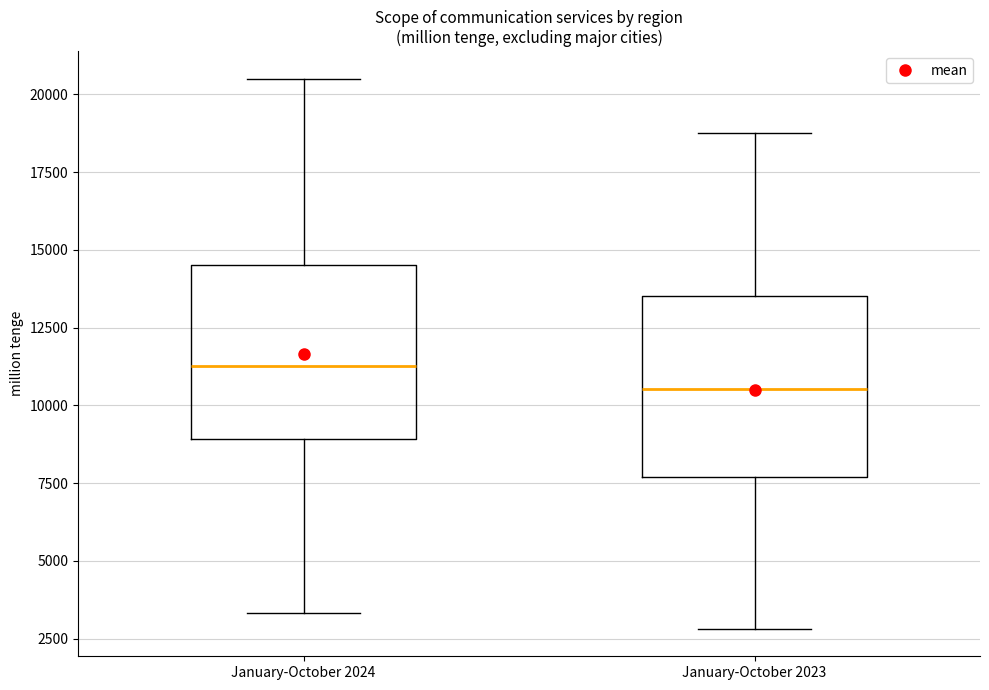

Which box's median line is the lowest?

January-October 2023